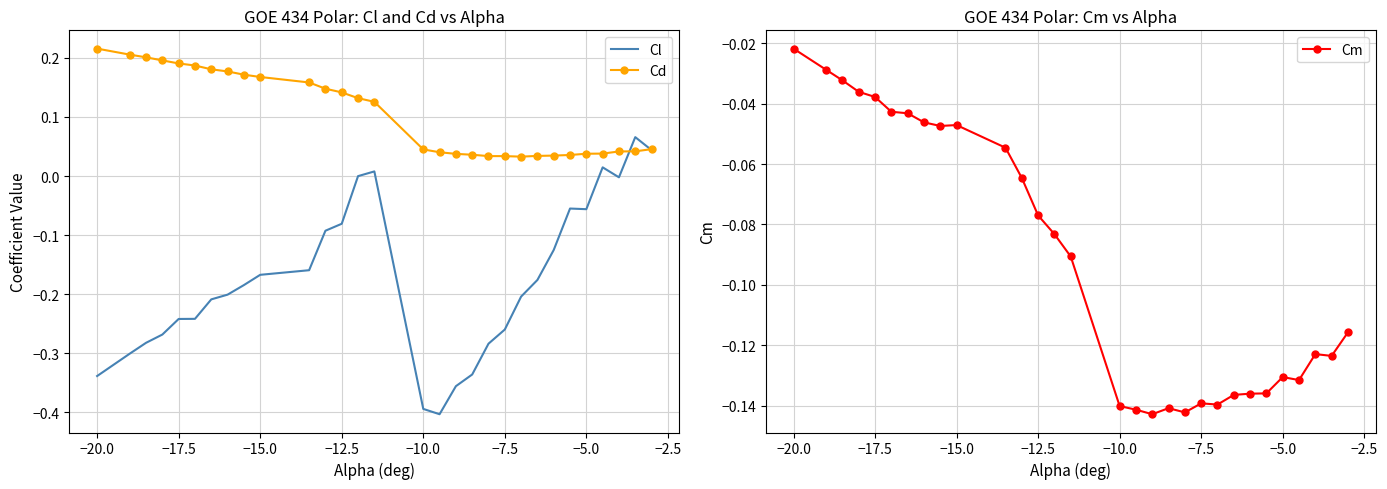

The value of Cm at −5.0 is -0.2. True or false?

False